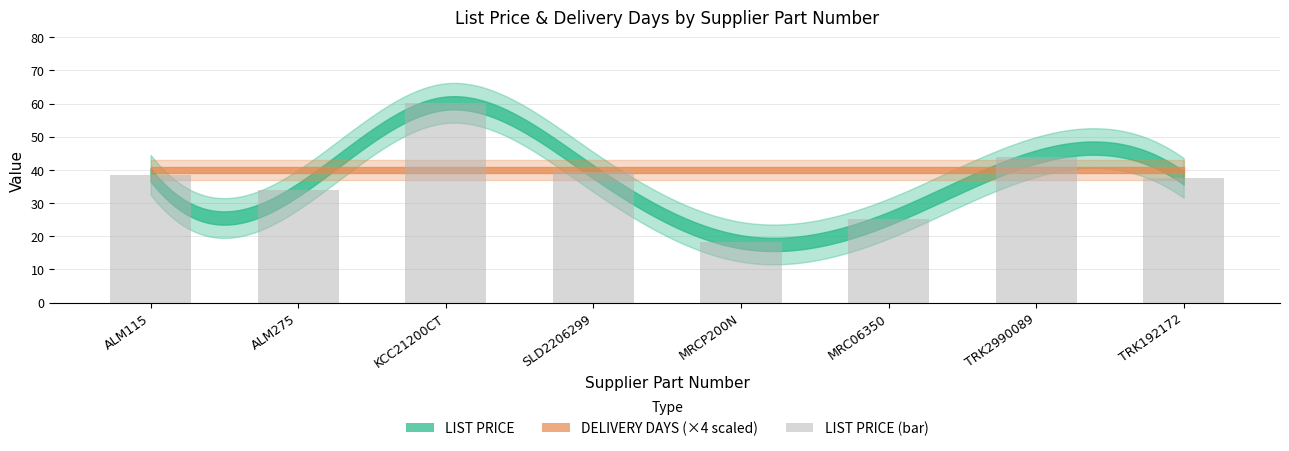

Are the bars grouped side by side (vs. stacked)?

No